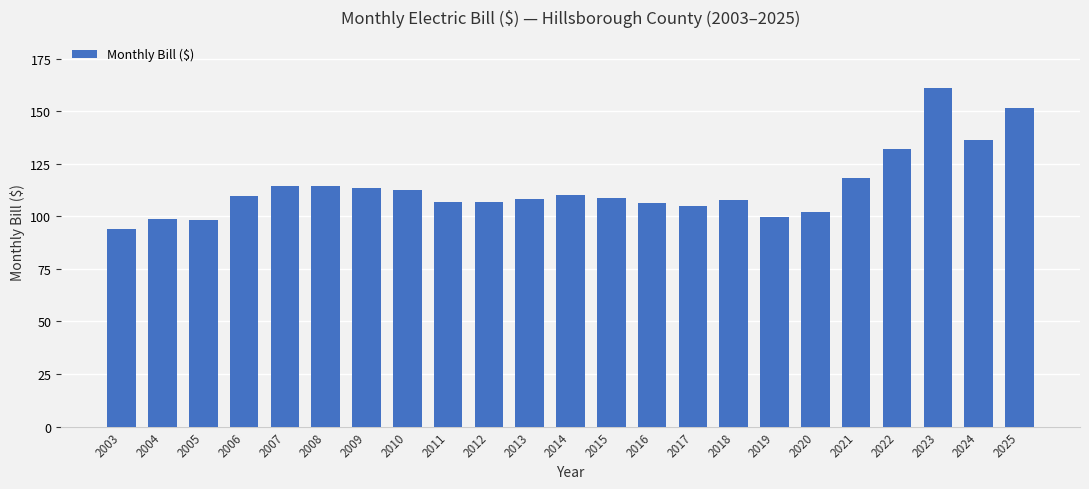

The value at 2019 is 169.1. True or false?

False